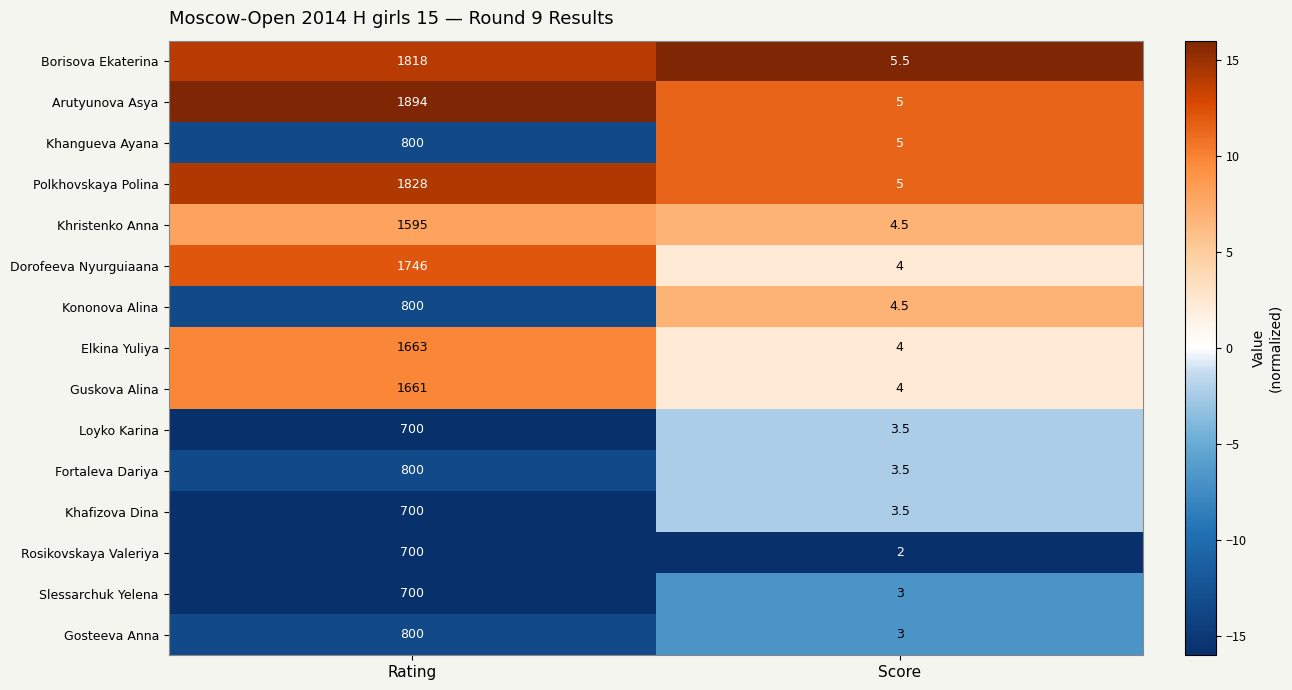

Which series has the largest range (max minus min)?

Arutyunova Asya